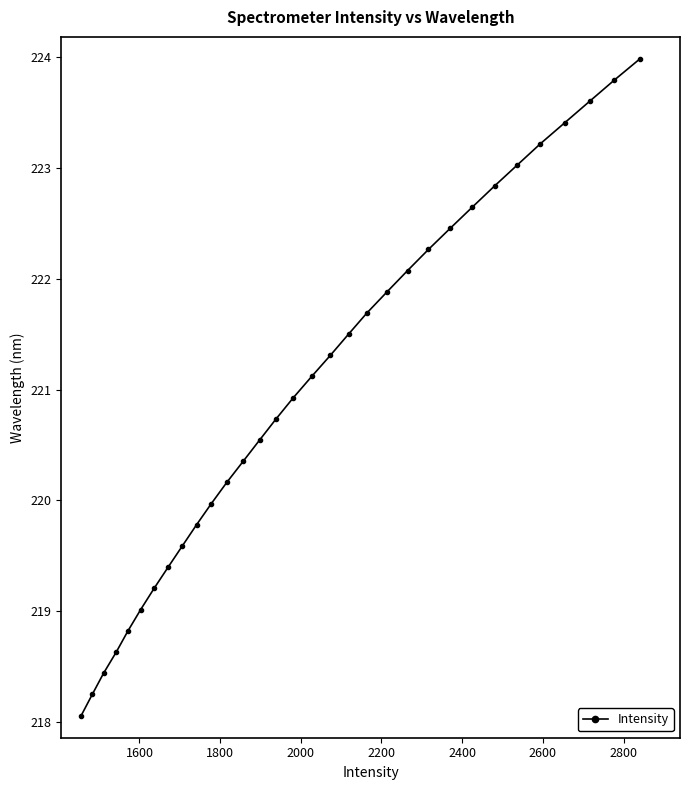

True or false: the data has more than 2 interior local peaks.

False